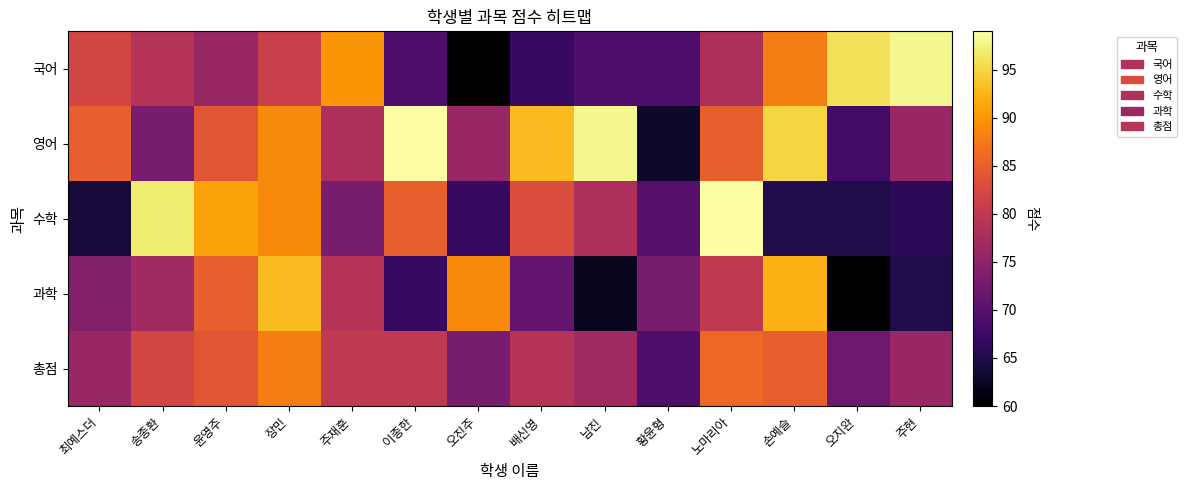

Between 송종환 and 손예슬, which series saw the biggest shift?

수학